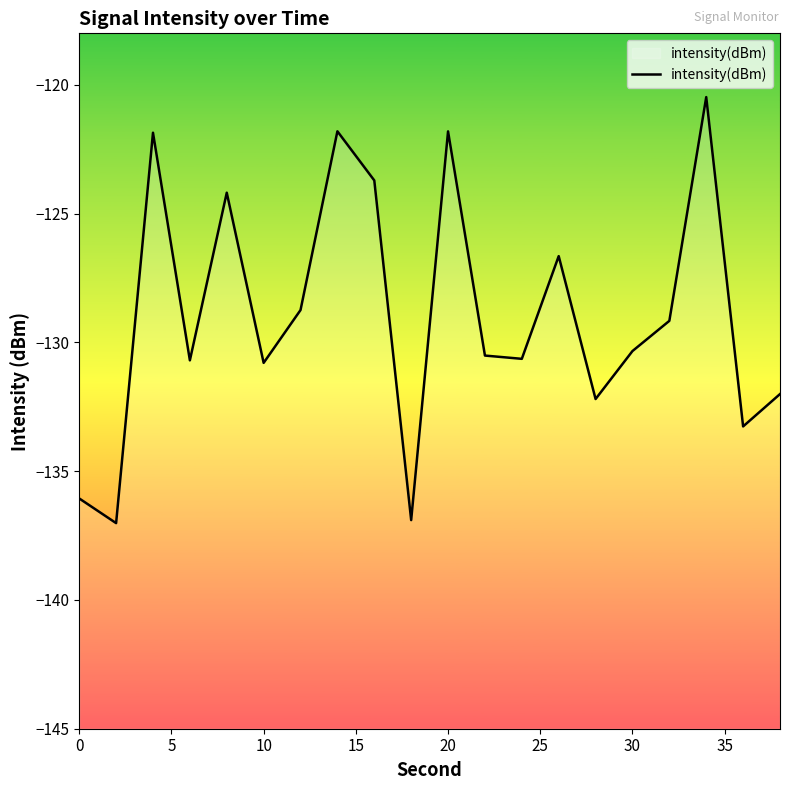

Is it true that the value at 30 is -130.3?

True